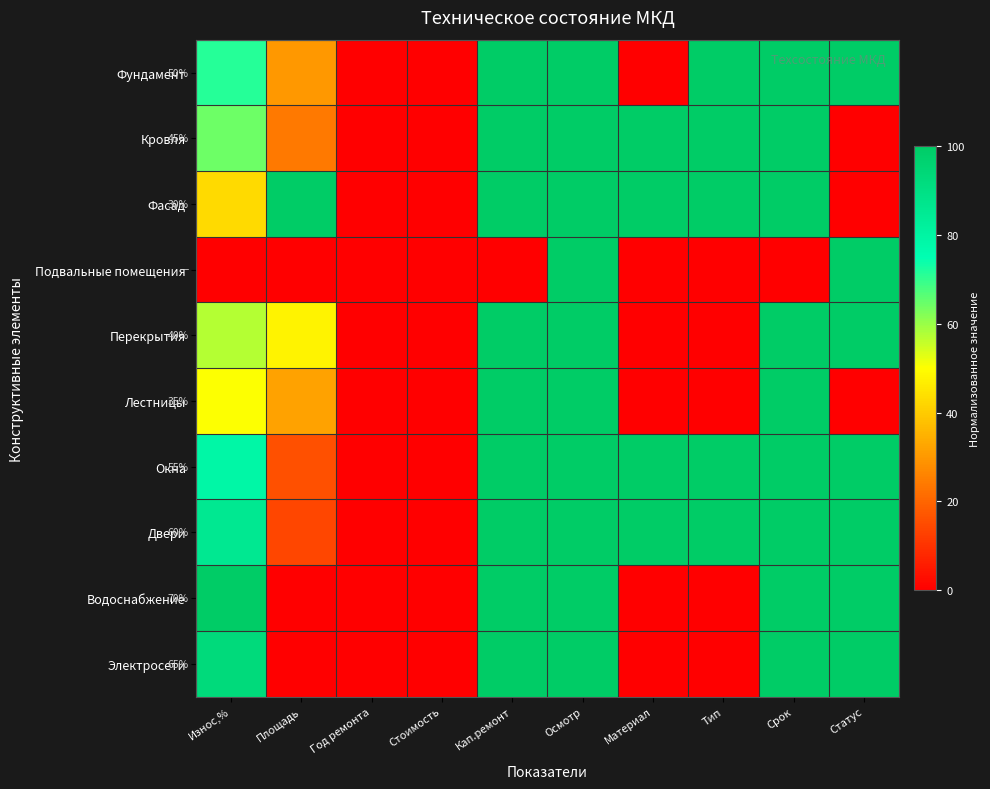

Between Площадь and Материал, which is larger?

Площадь